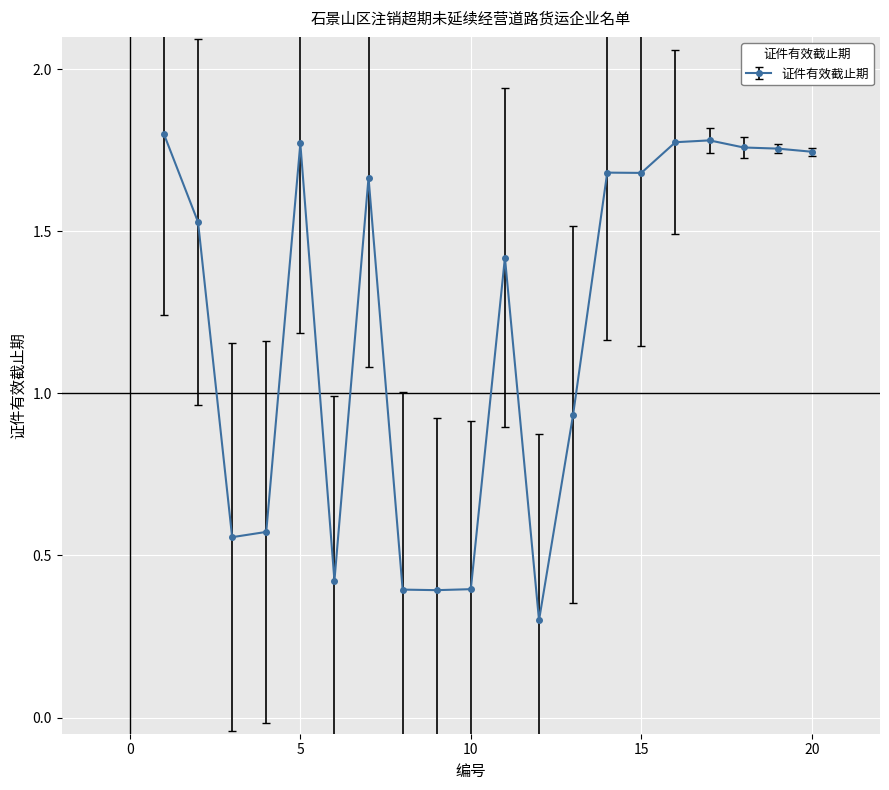

What is the difference between the maximum and second lowest values?

1.4